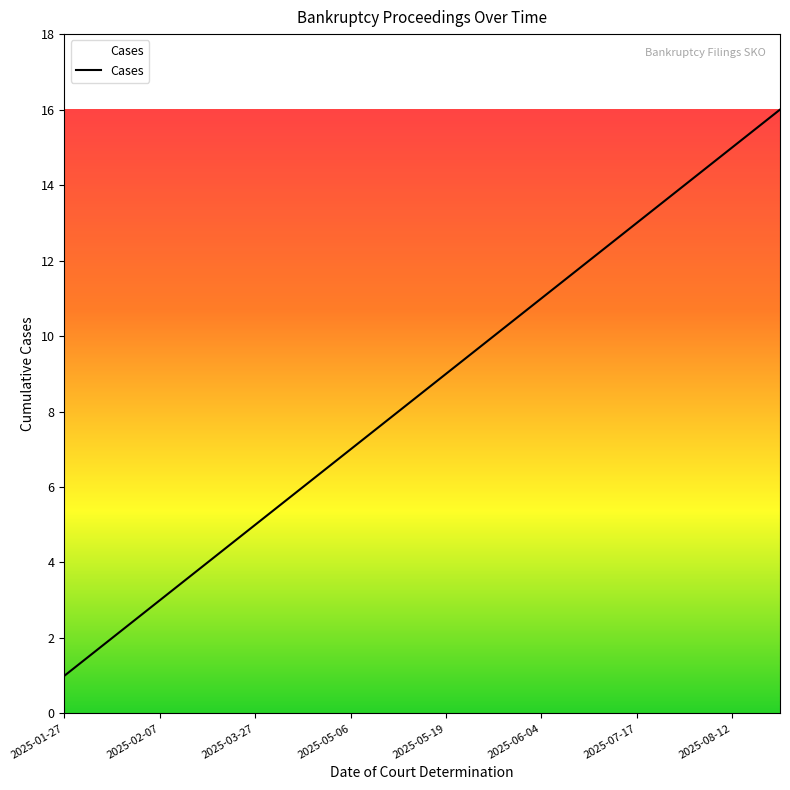

Reading right to left, transcribe all the data shown in this chart.

16	15	14	13	12	11	10	9	8	7	6	5	4	3	2	1